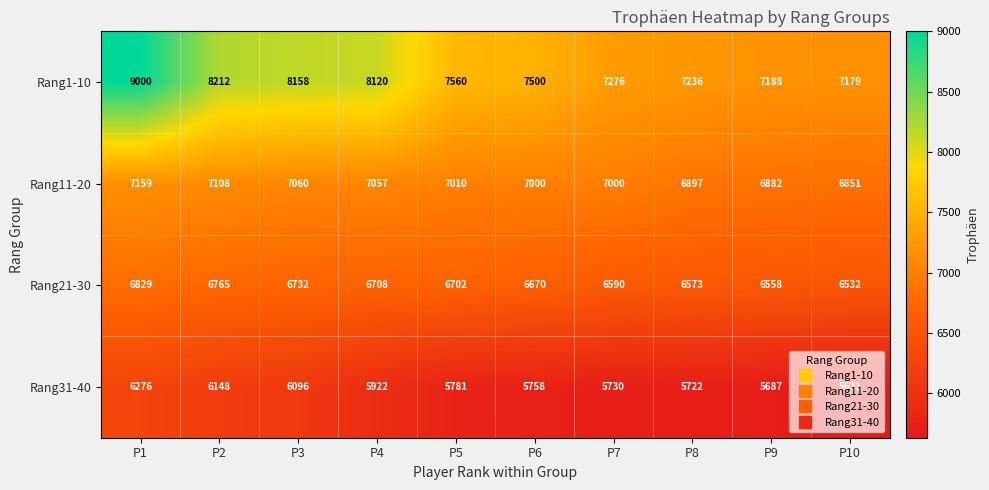

At how many categories does at least one series exceed 6859?

10